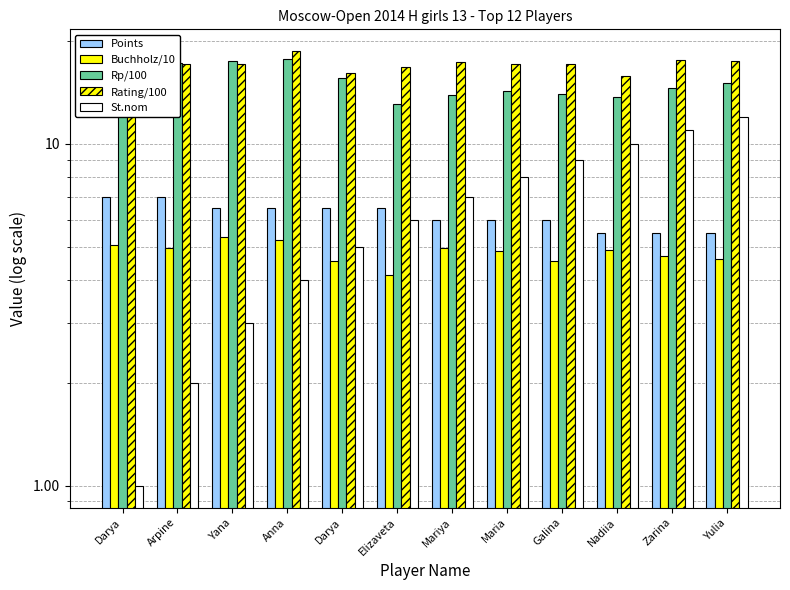

List the labels in order of Points value, smallest first.

Nadiia, Zarina, Yulia, Mariya, Maria, Galina, Yana, Anna, Darya, Elizaveta, Darya, Arpine